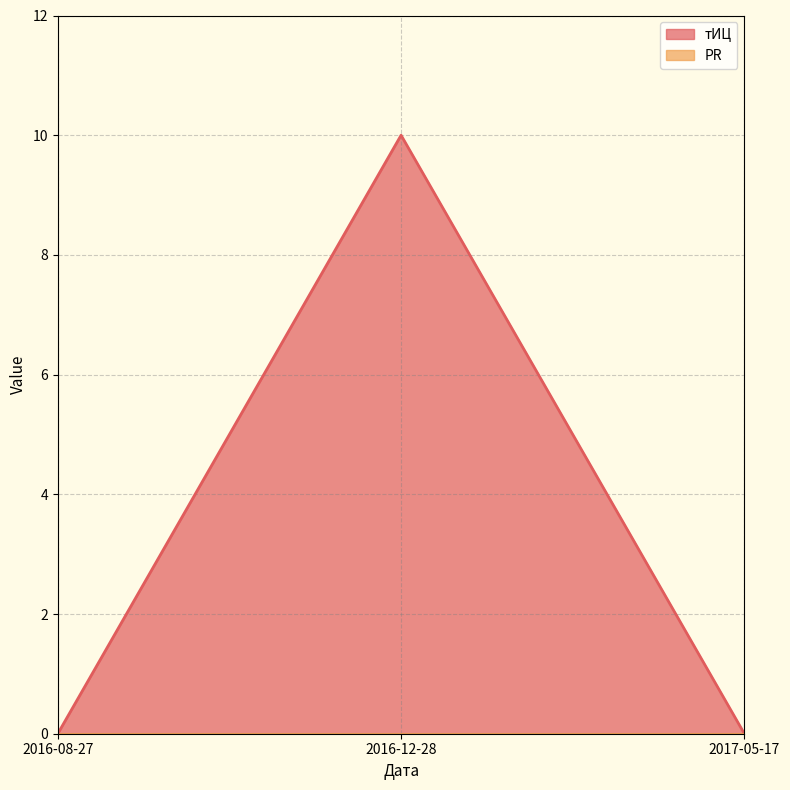

True or false: the data shows 0 at 2016-08-27.

True